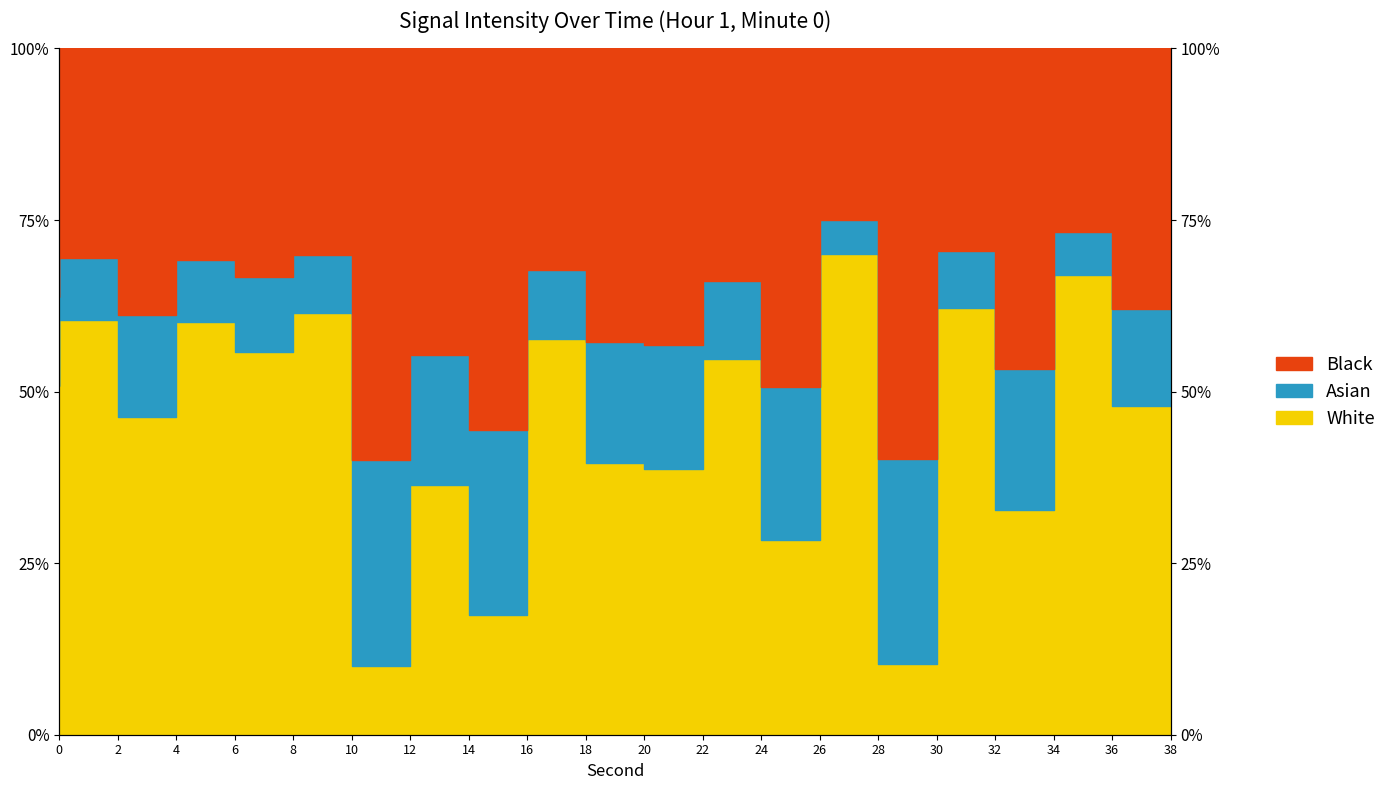

What is the difference between the maximum and minimum values?

60.0